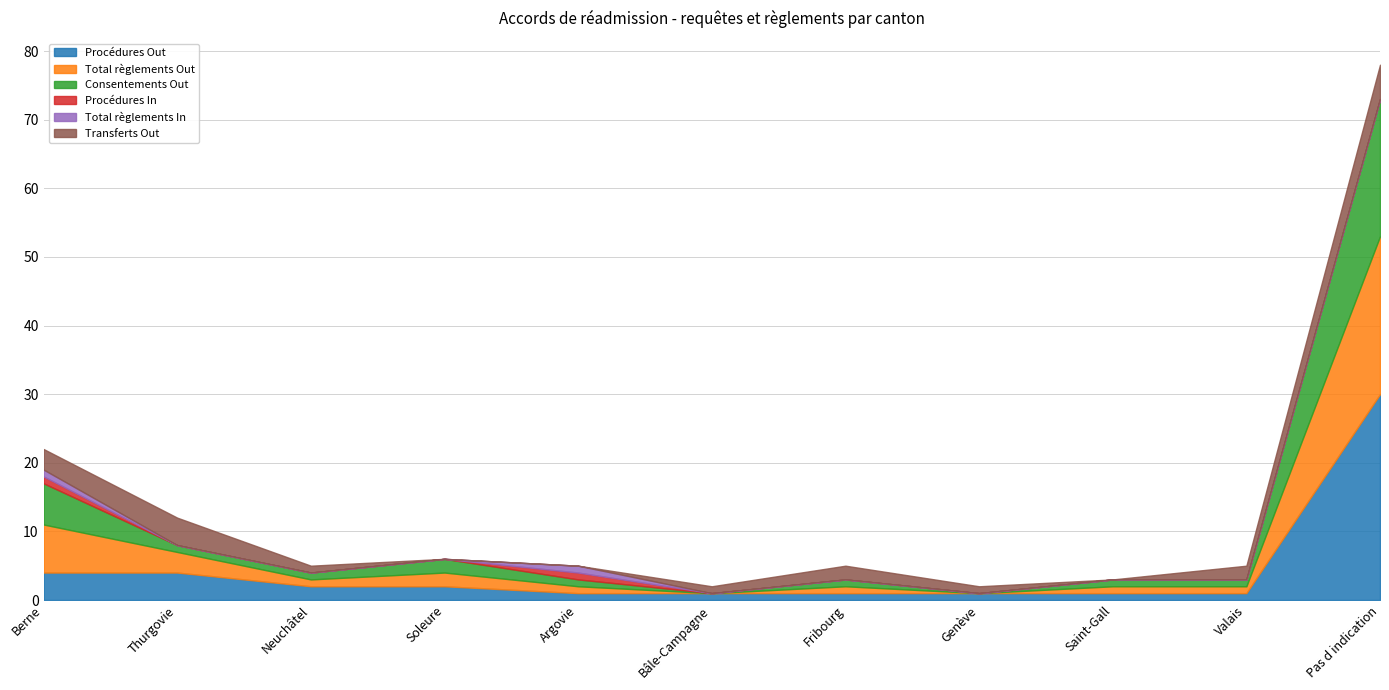

What is the value of the Total règlements Out point at the 4th from the left?

2